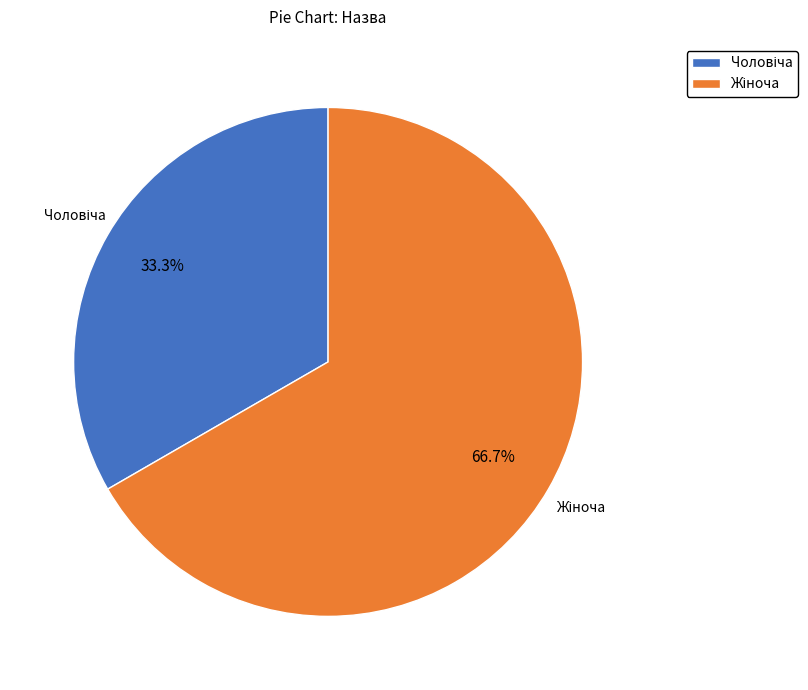

Is it true that Жіноча is 67% of the pie?

True